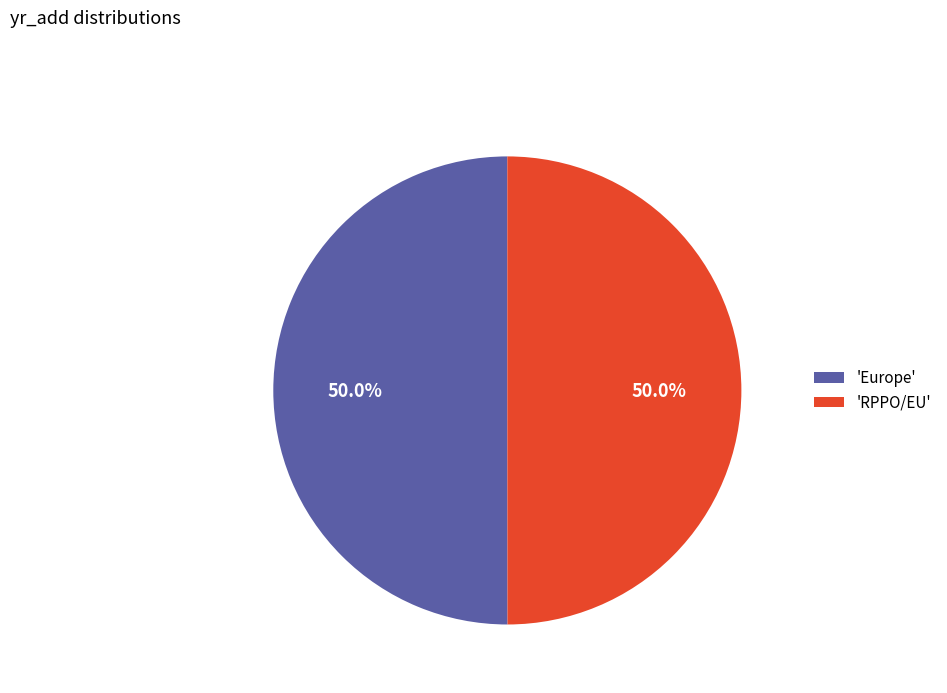

What portion of the pie excludes 'Europe'?

50.0%